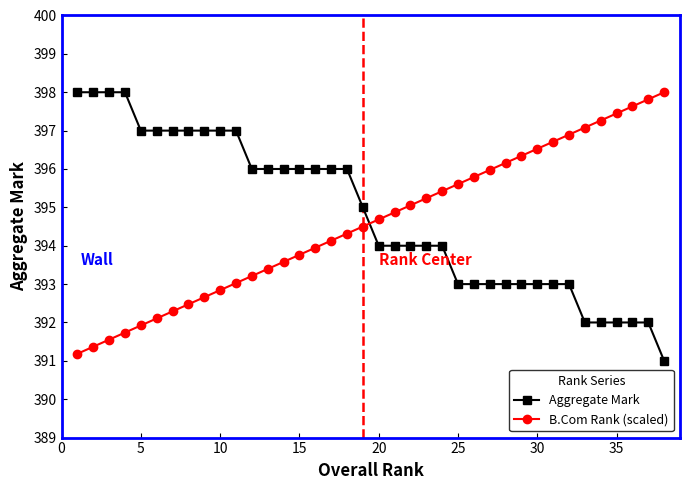

After their last crossing, which series has the higher values: B.Com Rank (scaled) or Aggregate Mark?

B.Com Rank (scaled)